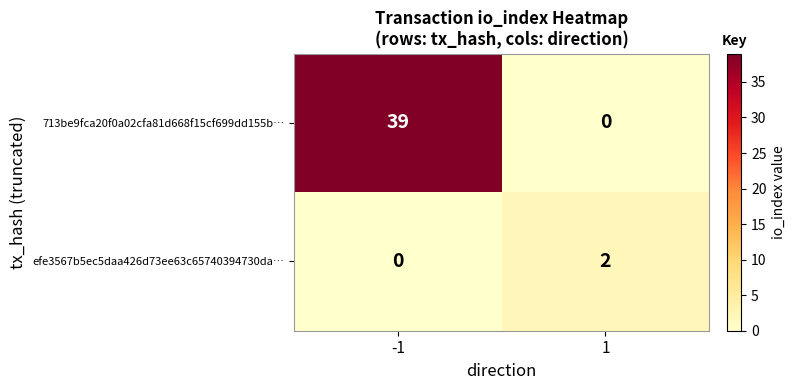

What is the difference between the highest and lowest values at -1?

39